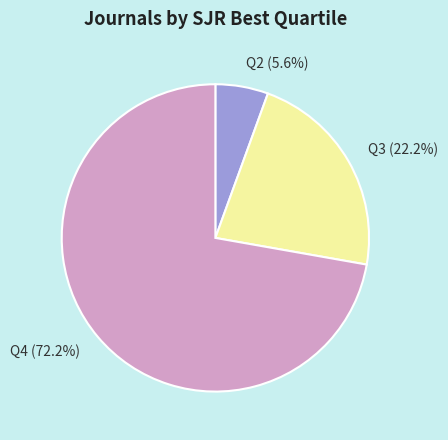

Rank the categories by value from highest to lowest.

Q4, Q3, Q2